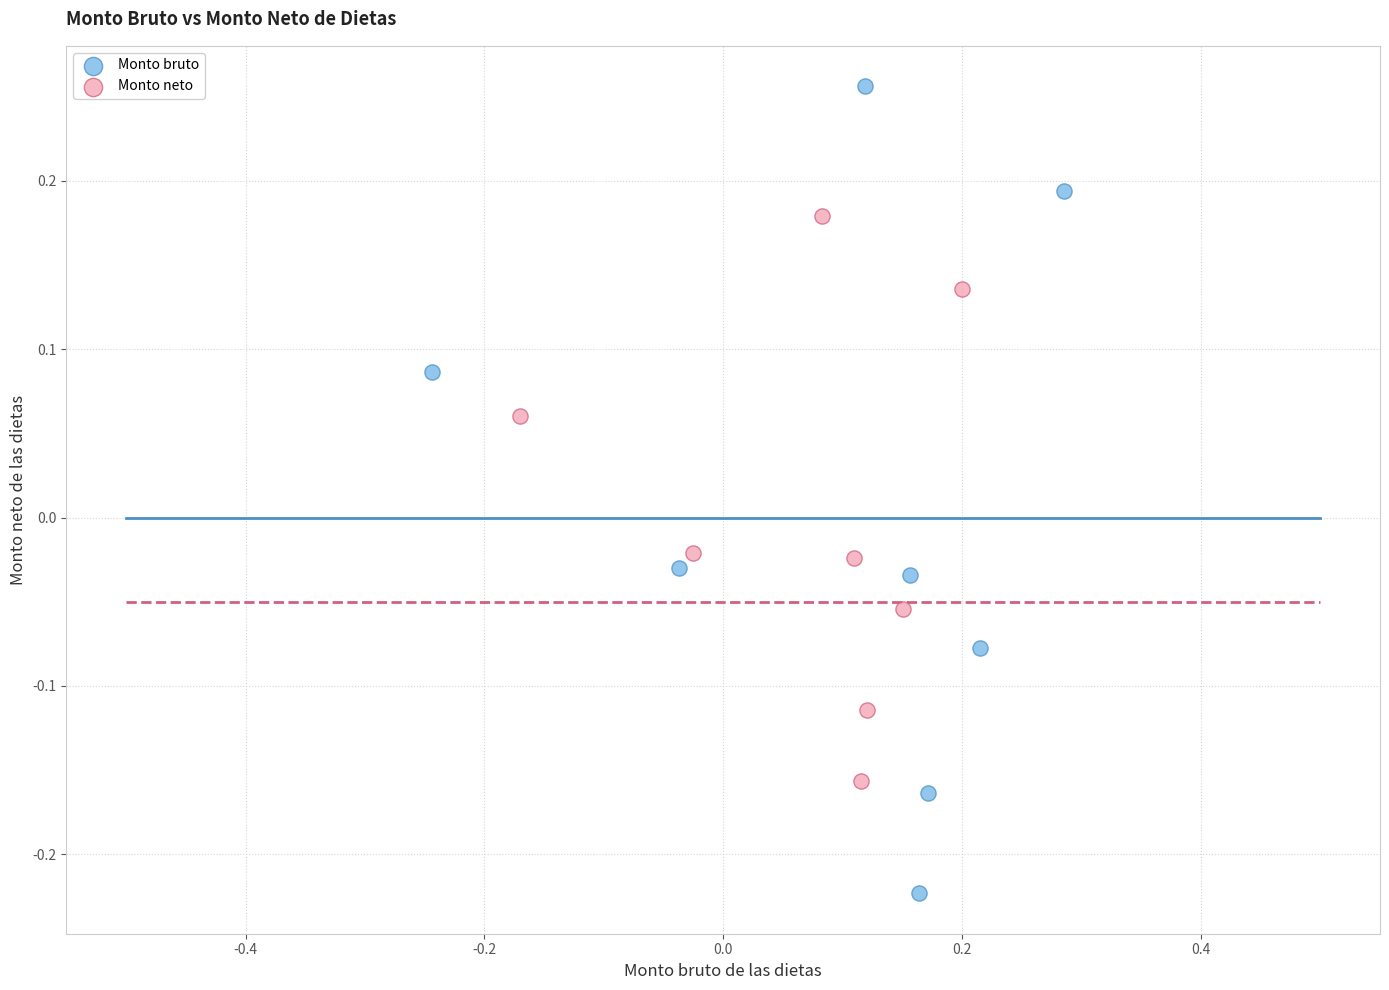

Which series contains the highest Y value?

Monto bruto